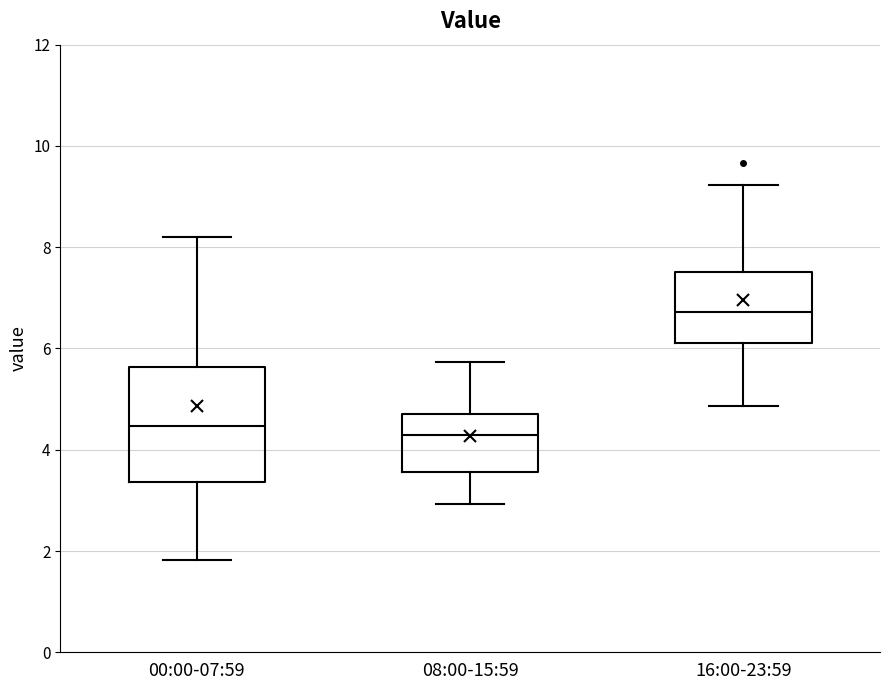

Which box is the tallest, from its lower edge to its upper edge?

00:00-07:59